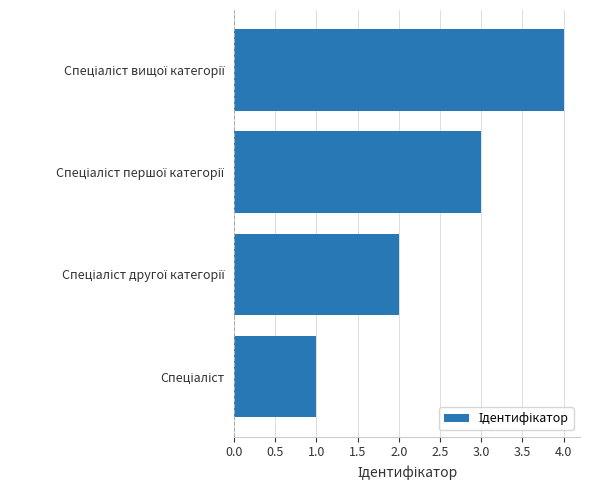

What is the difference between the maximum and minimum values?

3